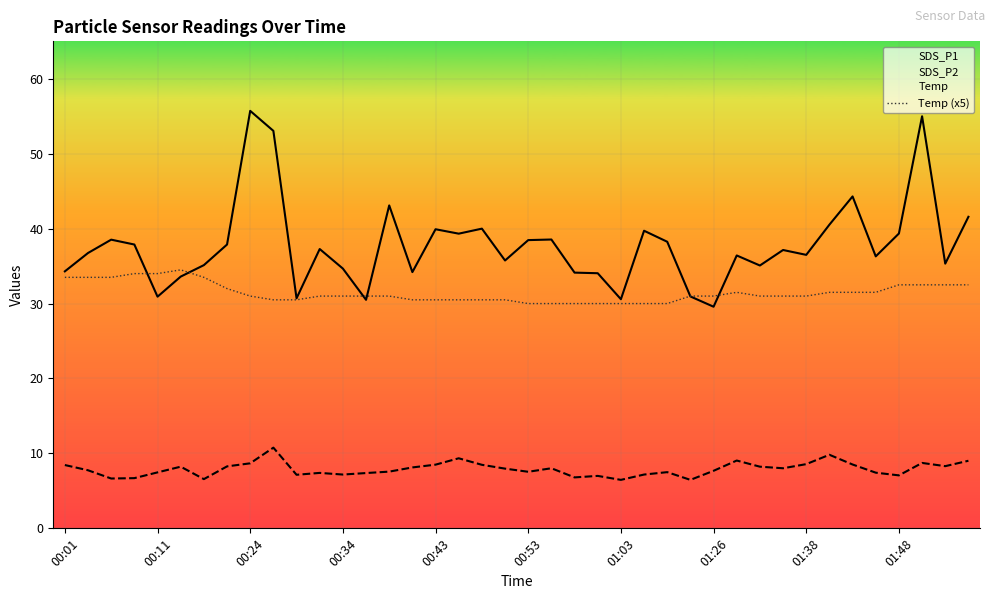

What is the difference between the second highest and second lowest values in the Temp (x5) series?

4.0